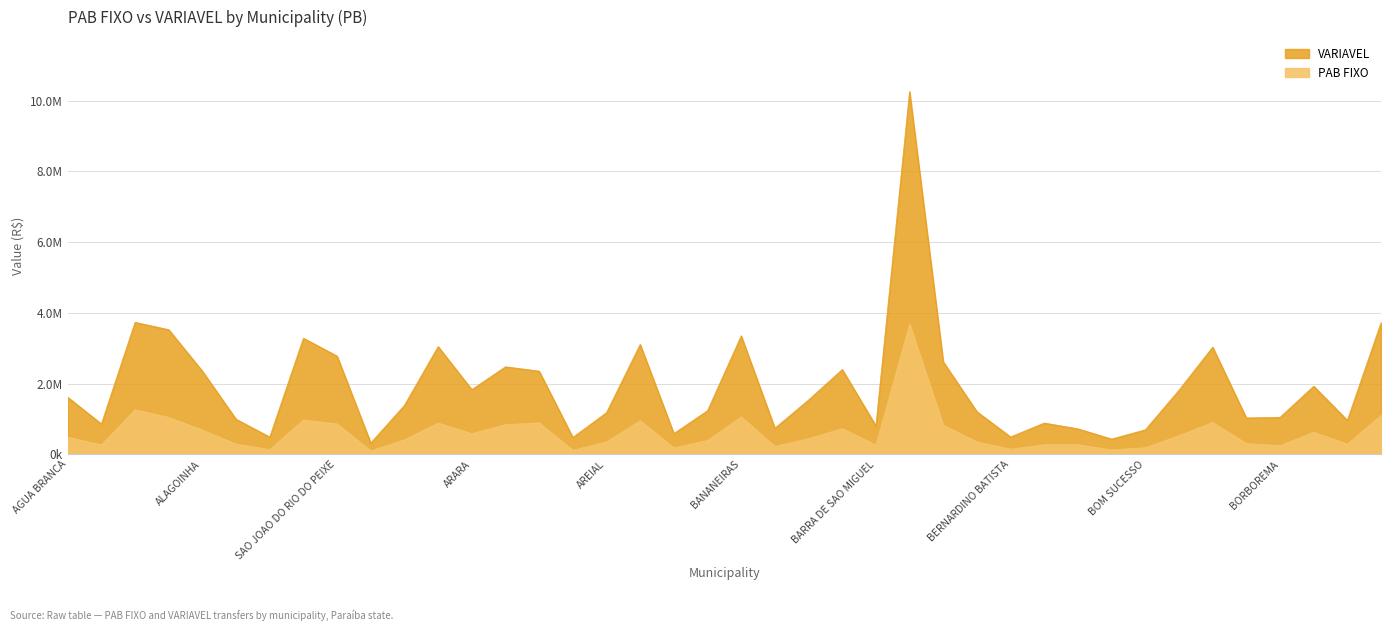

At which category is the sum across all series the highest?

BAYEUX